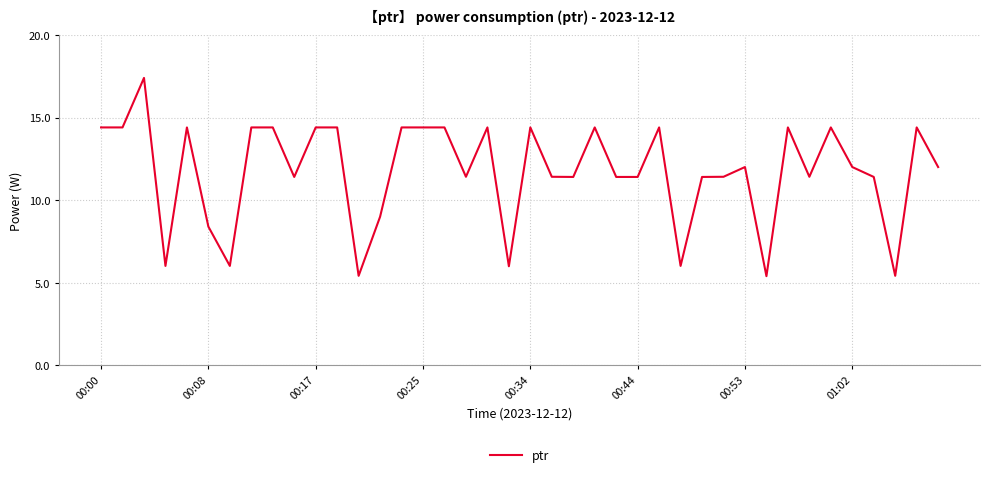

What is the smallest value displayed?

5.4